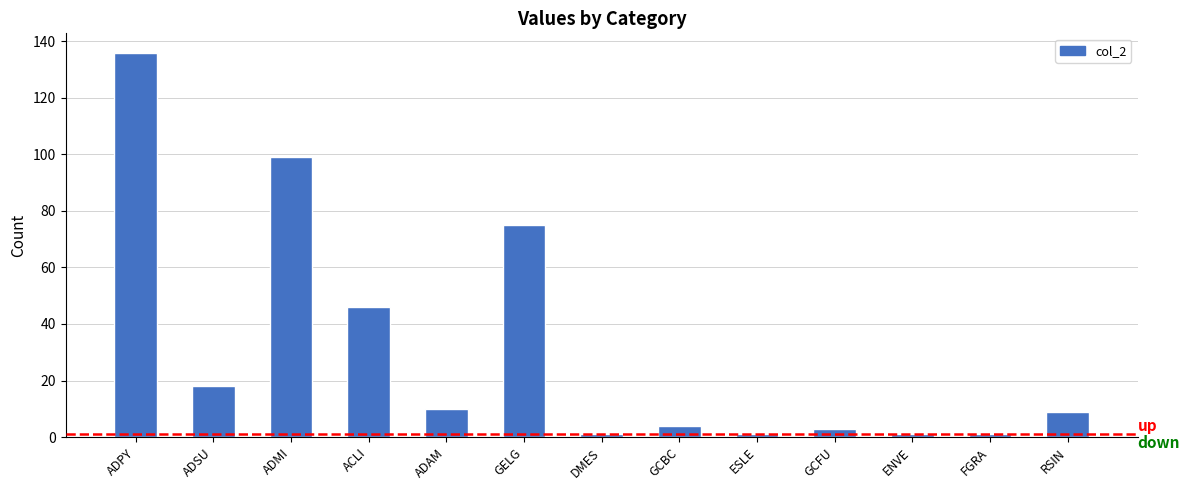

What is the maximum value shown in the chart?

136